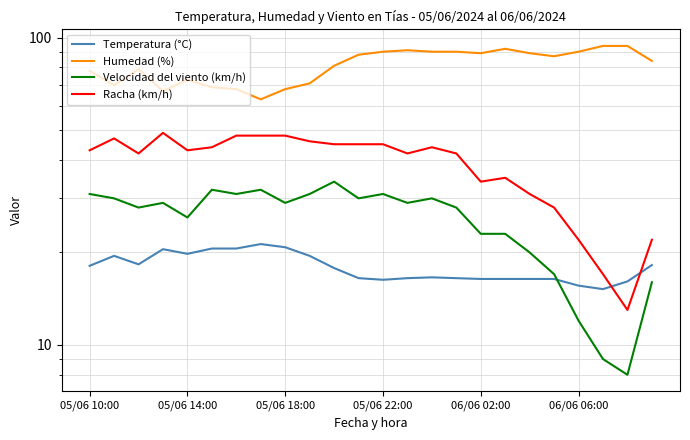

What value does the Humedad (%) series have at 7?

63.0